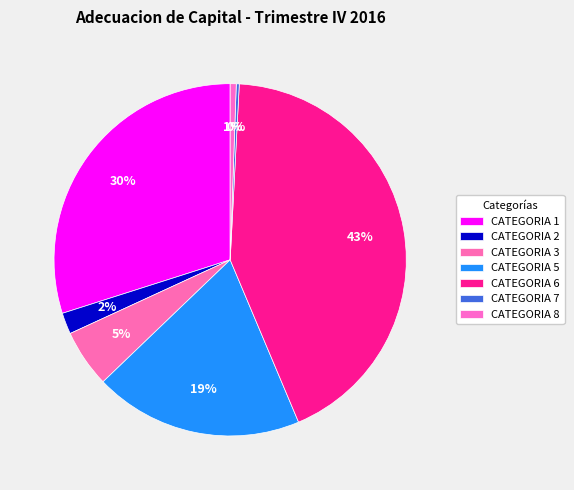

To the nearest percent, what is the average slice percentage?

14%